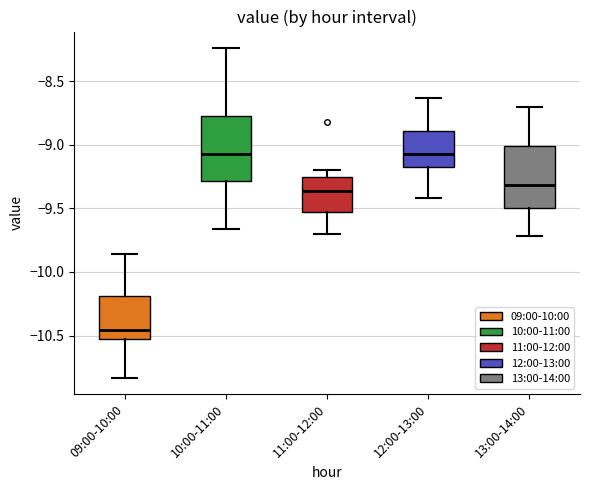

Where does the upper whisker of the box for 13:00-14:00 end on the y-axis? The values are not printed on the chart, so give them approximately, as read against the axis.

-8.70